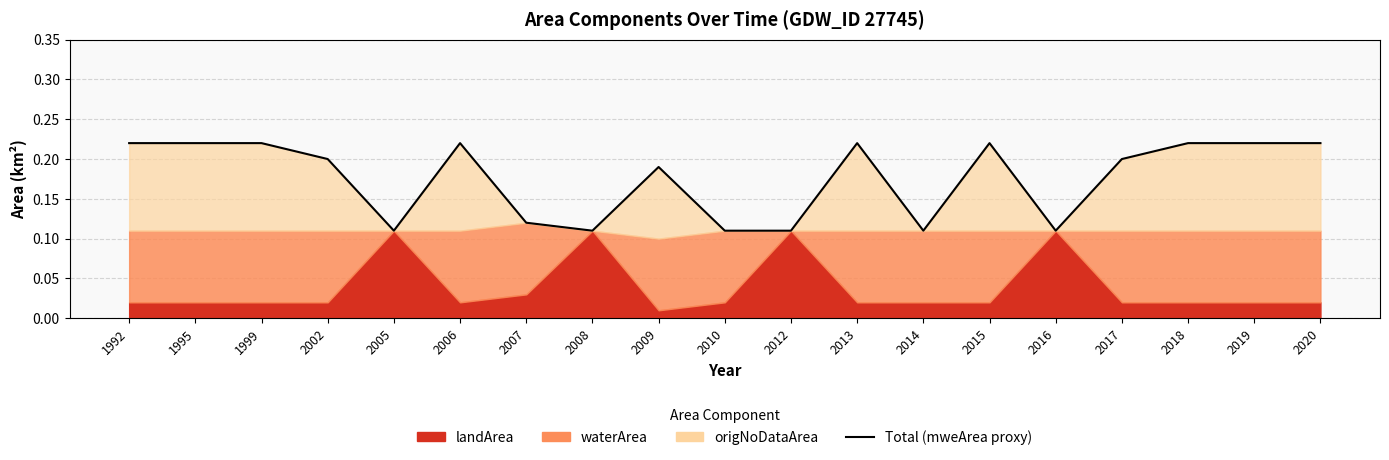

Reading right to left, list all the values displayed in this chart.

0.2	0.2	0.2	0.2	0.1	0.2	0.1	0.2	0.1	0.1	0.2	0.1	0.1	0.2	0.1	0.2	0.2	0.2	0.2